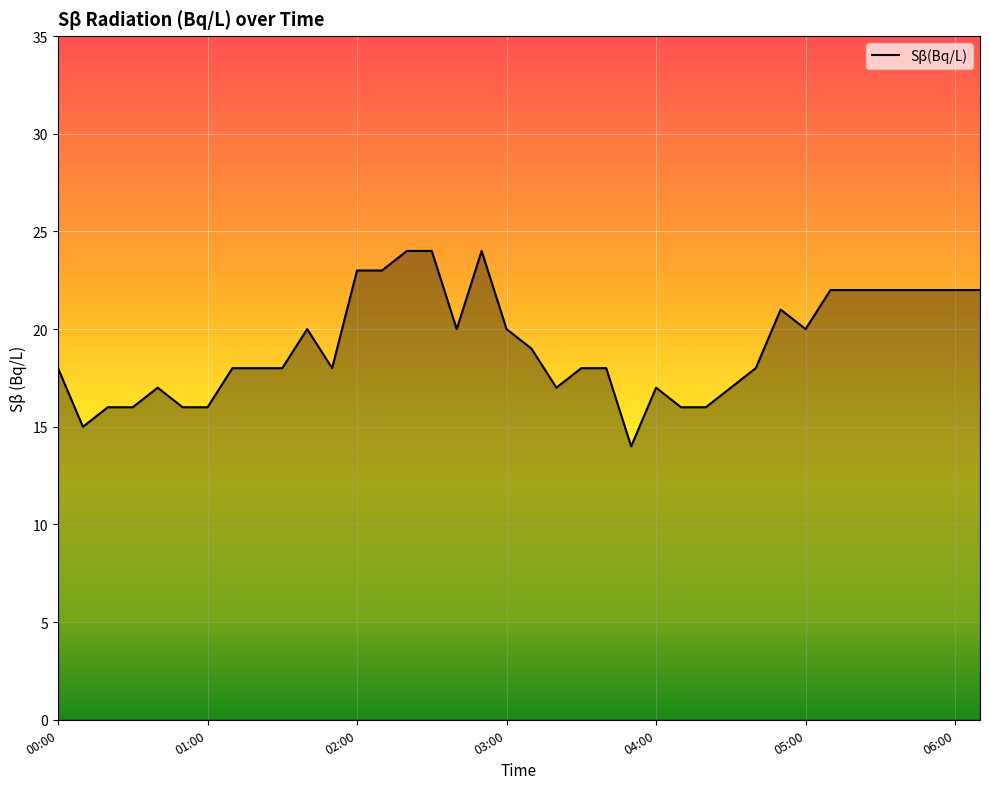

Count the number of categories in the chart.

38